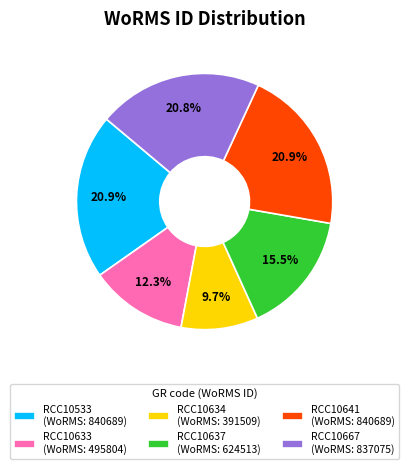

Does RCC10667 represent more than half of the total?

No